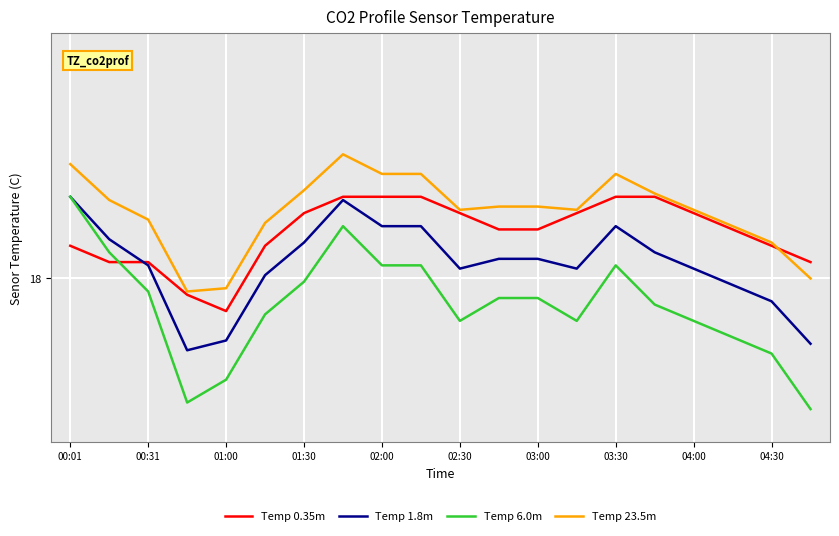

What are all the series names shown in the legend?

Temp 0.35m, Temp 1.8m, Temp 6.0m, Temp 23.5m